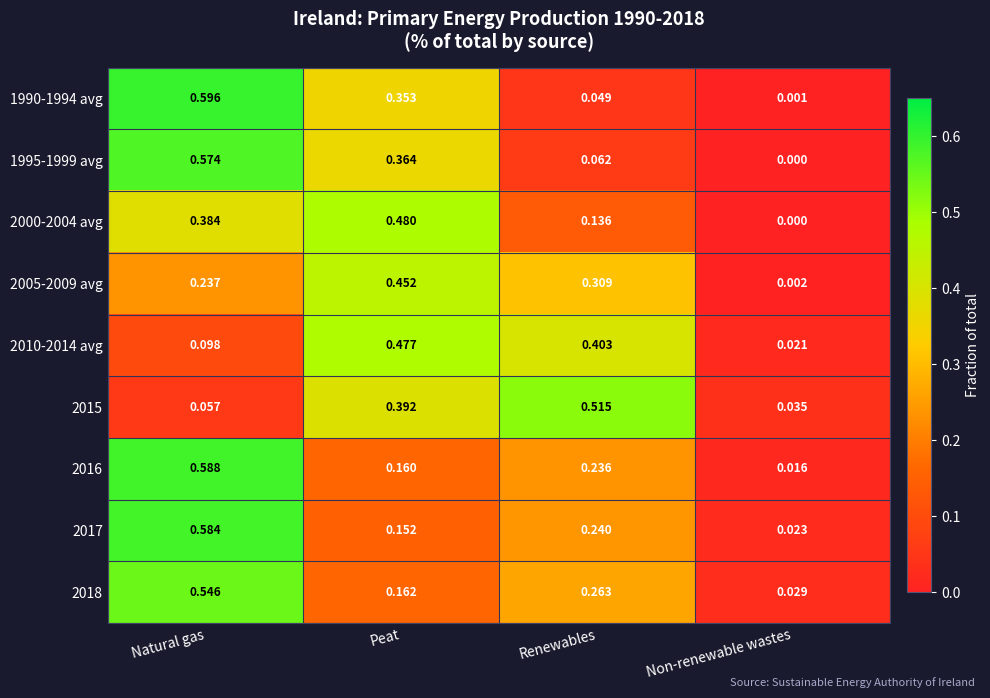

Which series changed the most between Peat and Non-renewable wastes?

2000-2004 avg